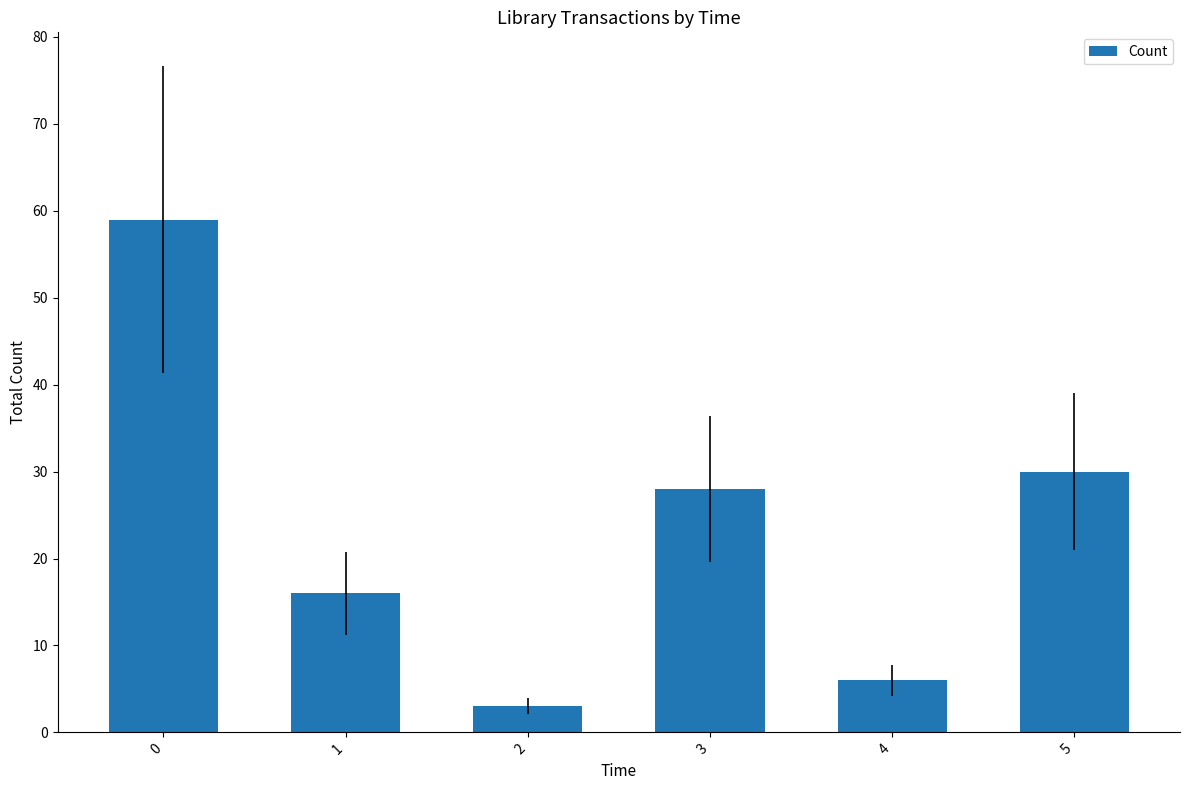

What is the smallest value displayed?

3